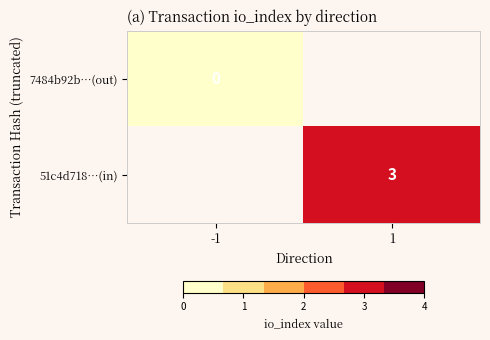

How many data points does each series have?

2